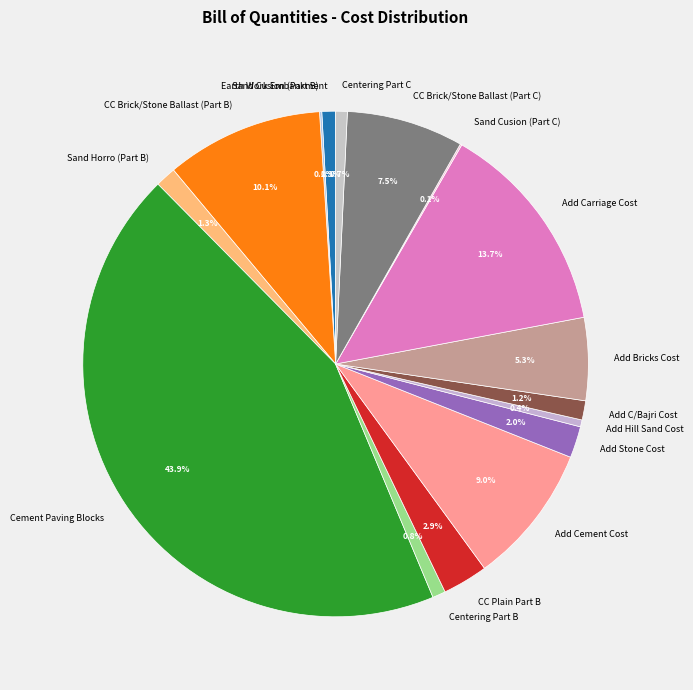

Which slice is the largest?

Cement Paving Blocks